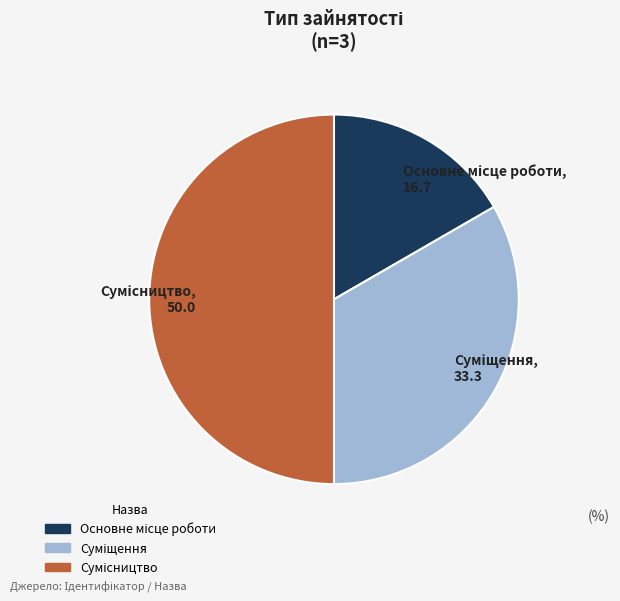

How many segments does this pie chart have?

3